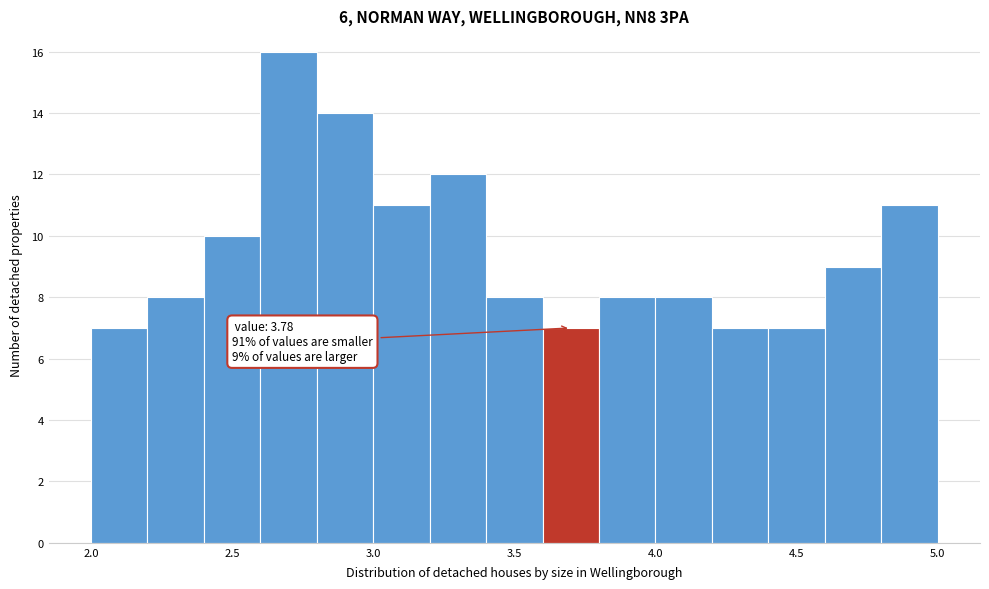

Which range on the x-axis has the tallest bar?

2.6 to 2.8